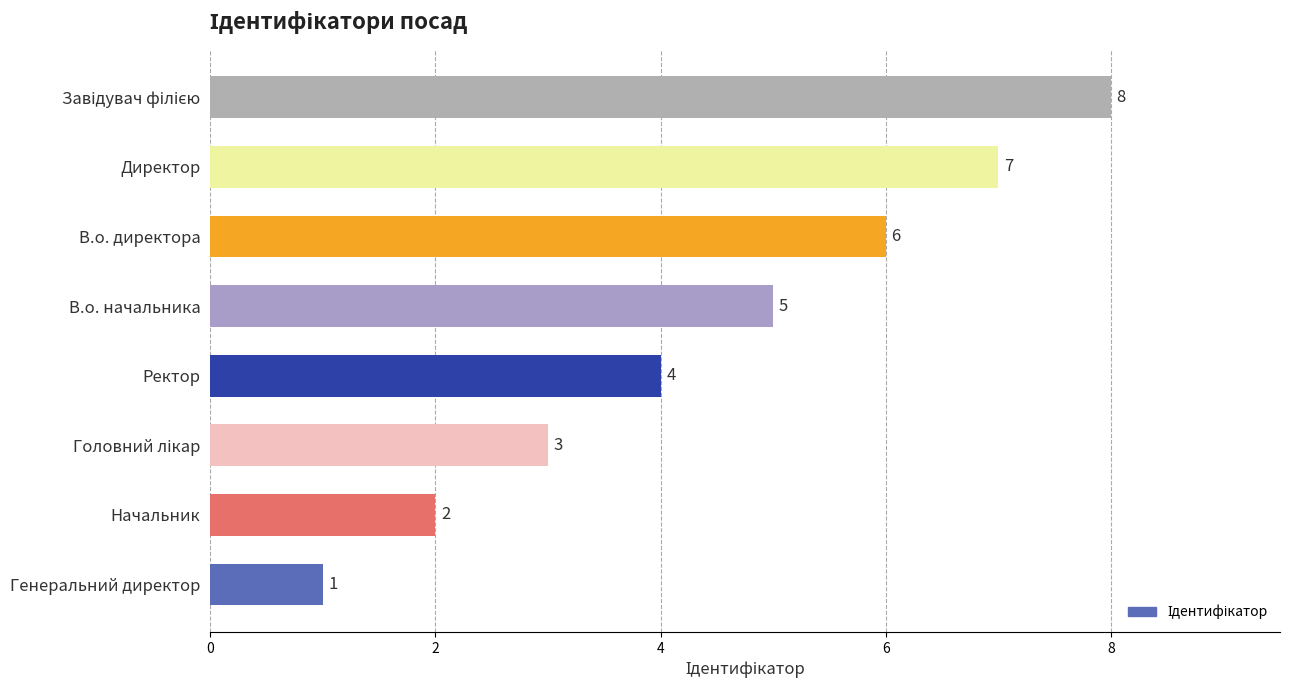

Reading top to bottom, transcribe all the data shown in this chart.

8	7	6	5	4	3	2	1